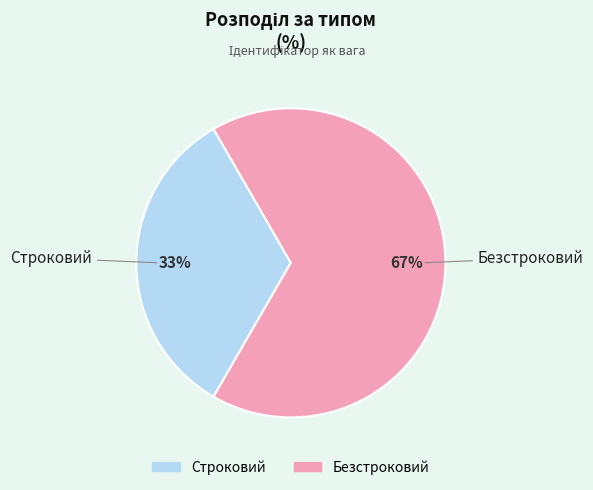

Rank the categories by value from highest to lowest.

Безстроковий, Строковий